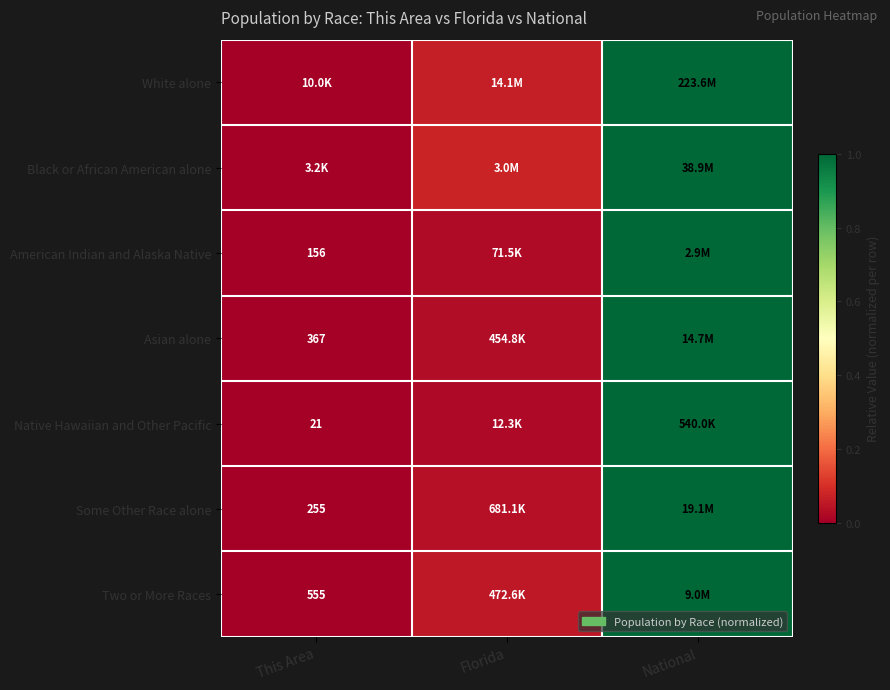

Which label corresponds to the largest value in the chart?

National